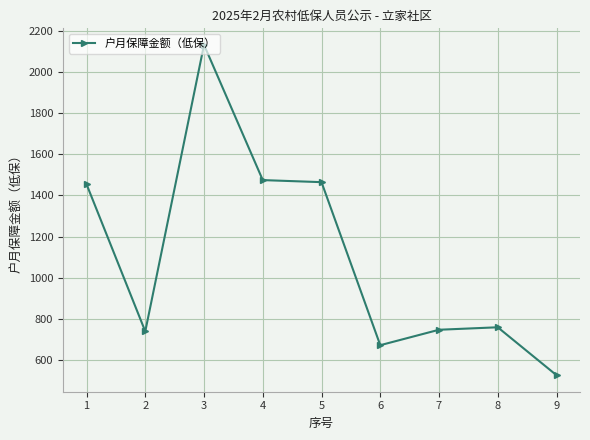

True or false: the data has more than 0 interior local peaks.

True